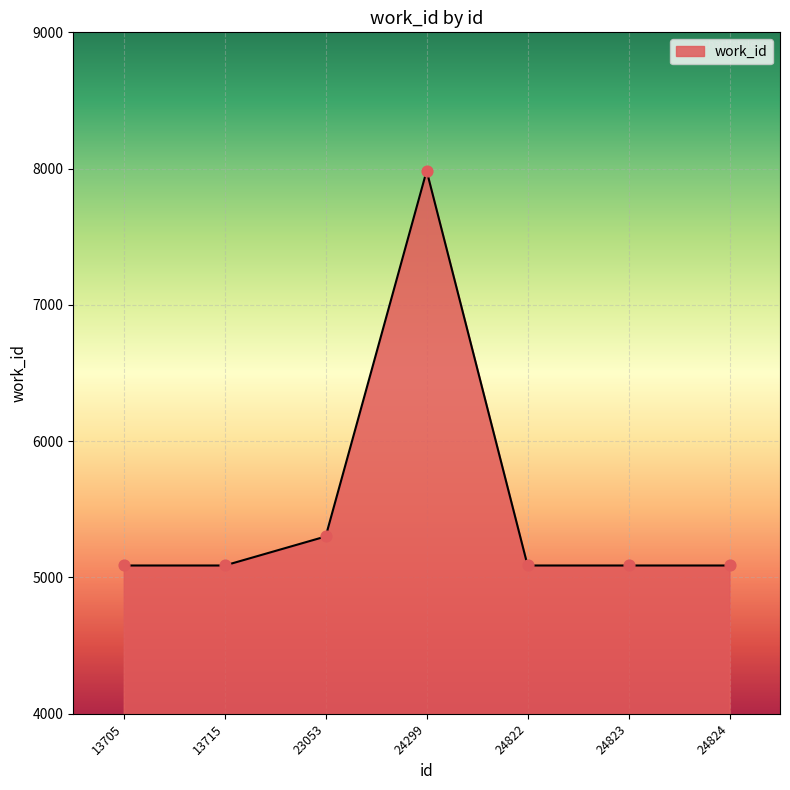

What is the ratio of the value at 24299 to the value at 23053?

1.5